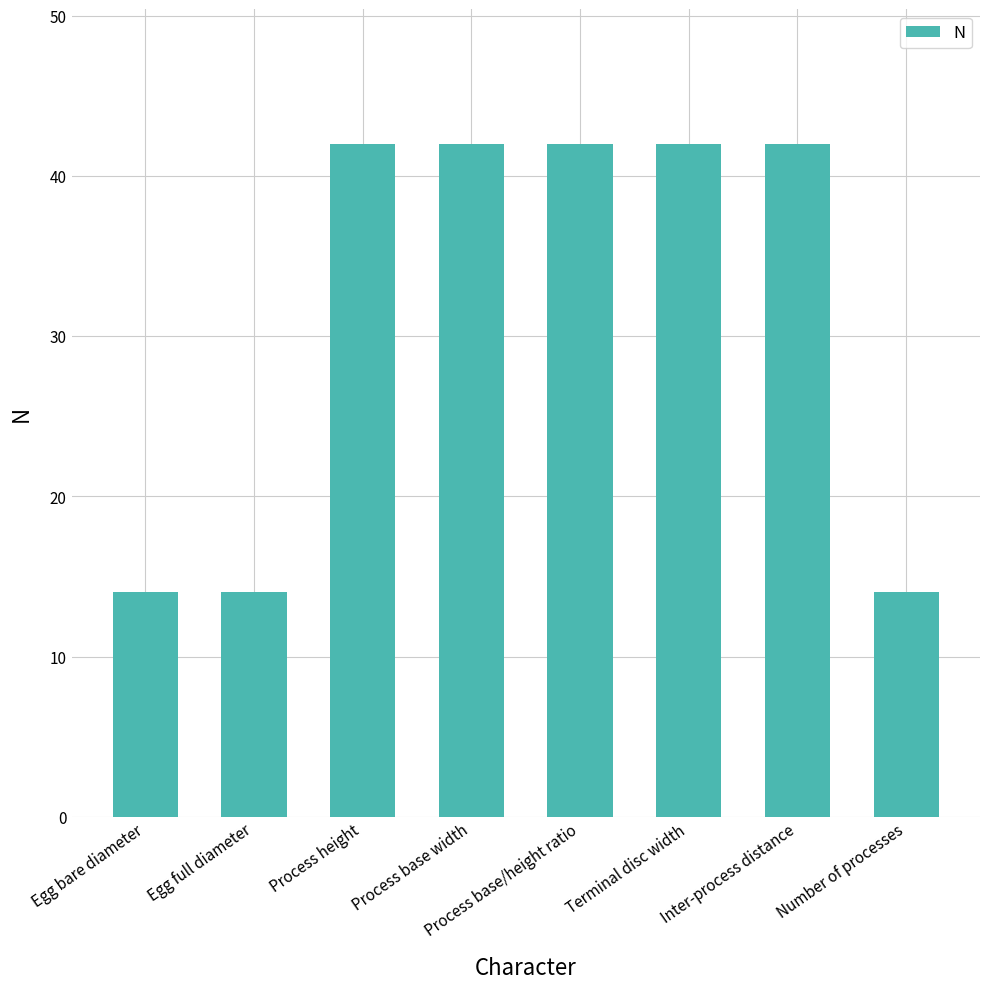

What is the ratio of the value at Process base width to the value at Egg bare diameter?

3.0